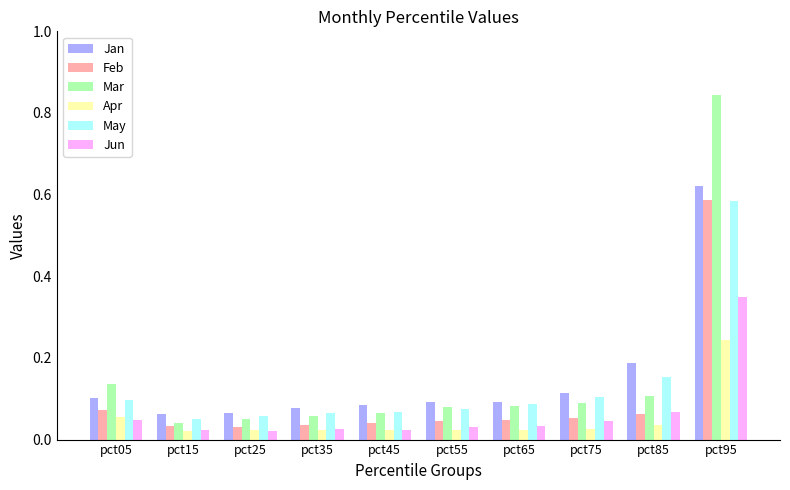

Between pct45 and pct85, which series saw the biggest shift?

Jan